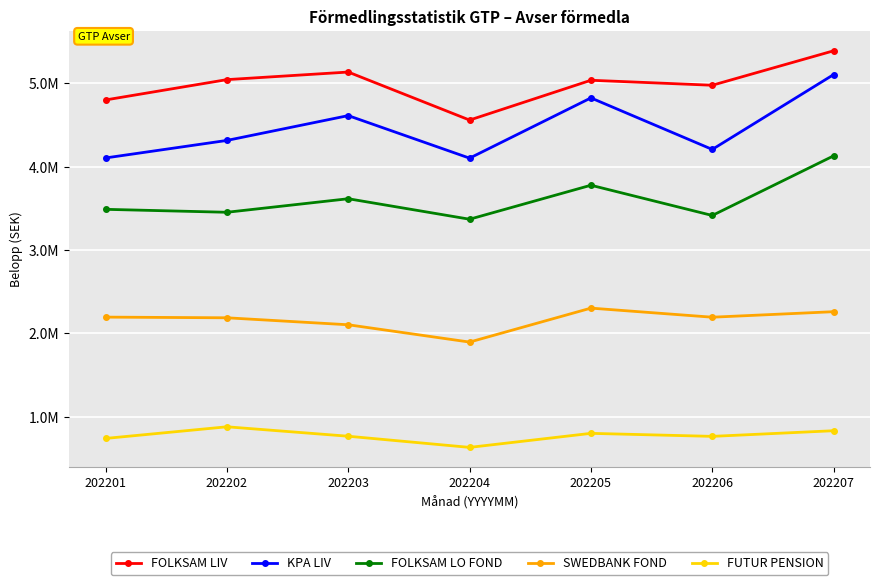

Is it true that KPA LIV equals 4314533 at 202202?

True